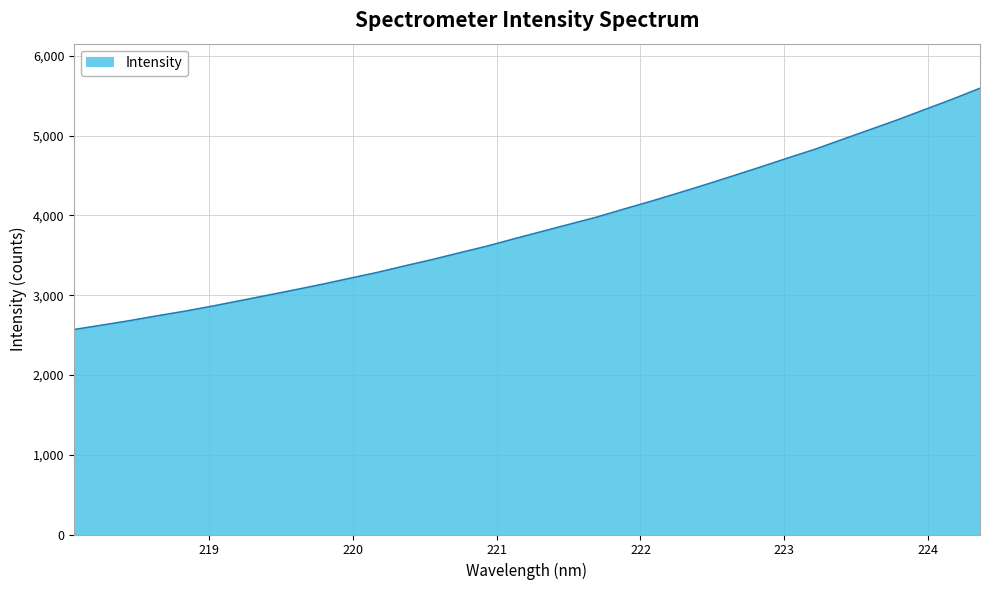

What is the smallest value displayed?

2569.6